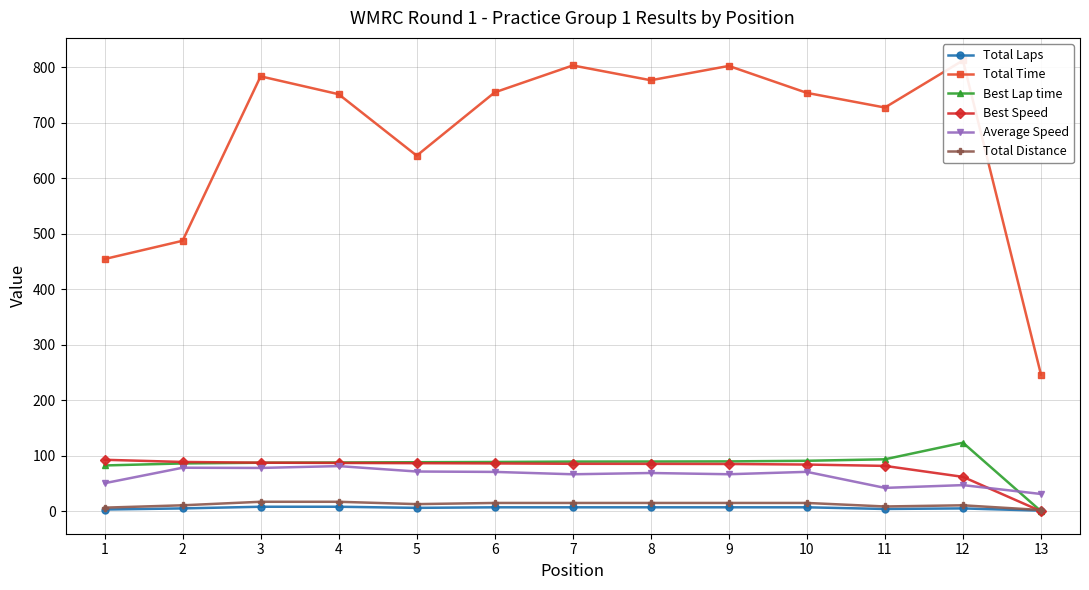

Rank the series at 7 from lowest to highest value.

Total Laps, Total Distance, Average Speed, Best Speed, Best Lap time, Total Time